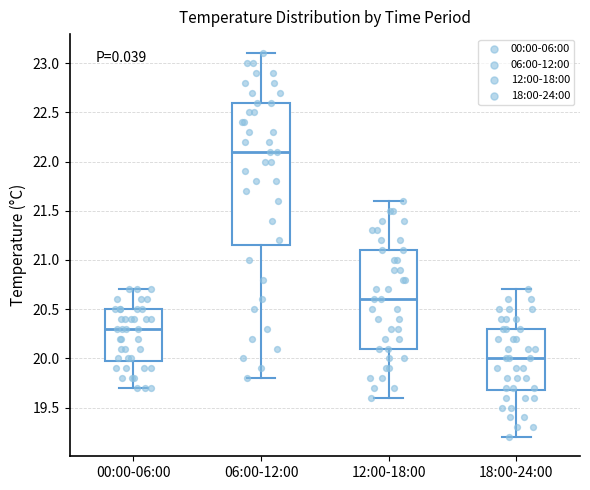

Comparing the boxes themselves (not the whiskers), which one is the tallest?

06:00-12:00